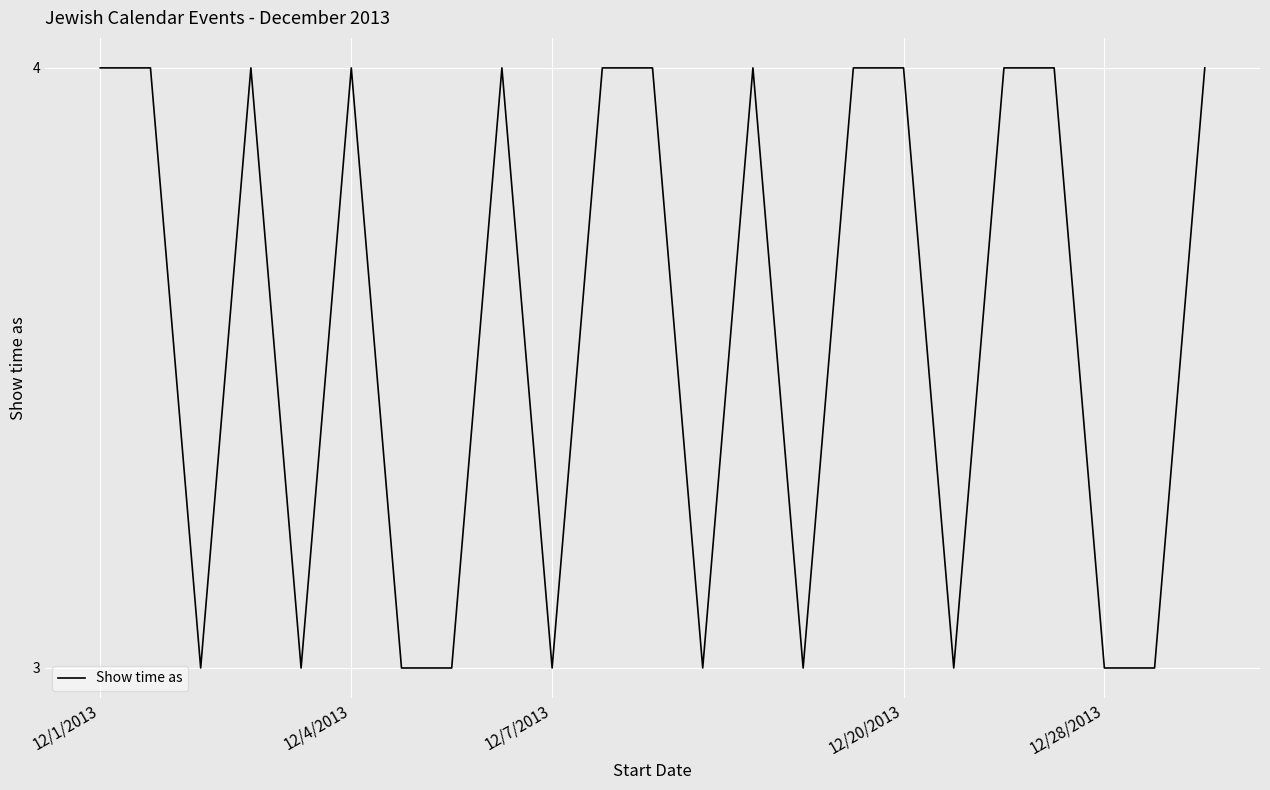

What is the sum of all values?

82